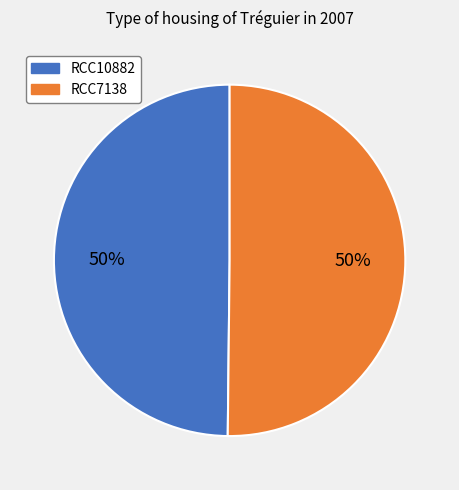

True or false: RCC7138 accounts for 50% of the total.

True